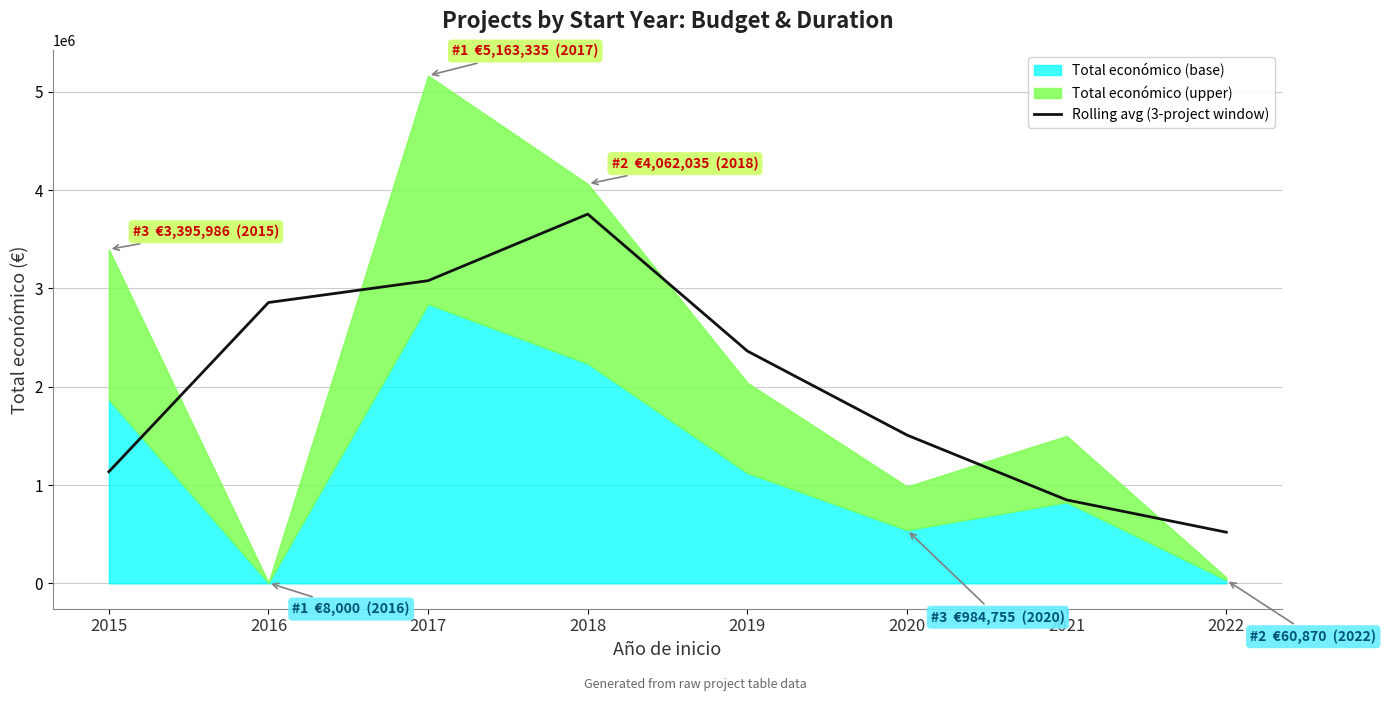

The chart shows a value of 1119762.0 at 2019. True or false?

False